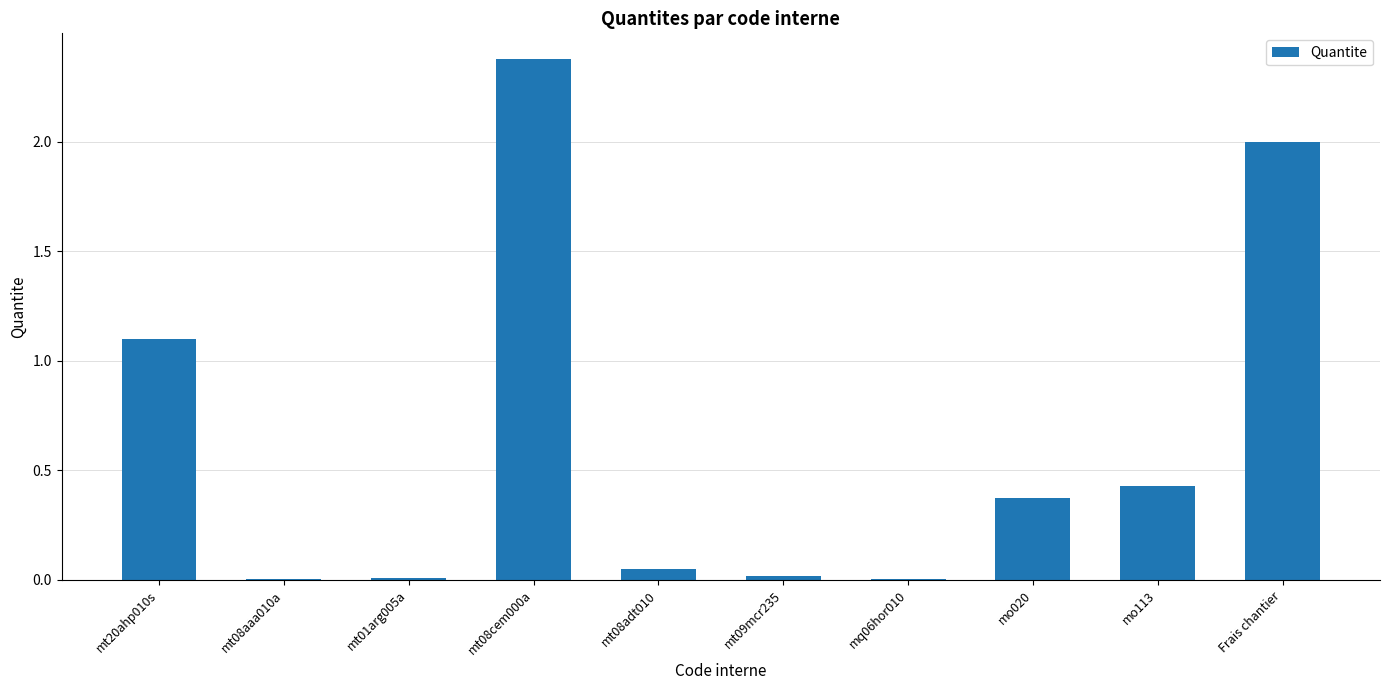

What is the sum of all values?

6.4